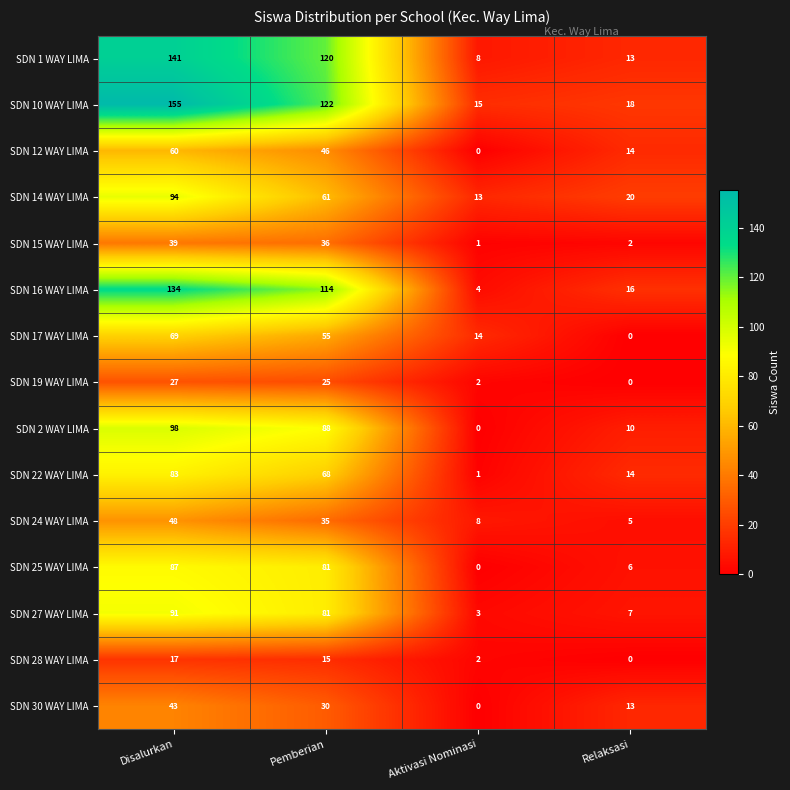

List the series in order of their peak value, lowest first.

SDN 28 WAY LIMA, SDN 19 WAY LIMA, SDN 15 WAY LIMA, SDN 30 WAY LIMA, SDN 24 WAY LIMA, SDN 12 WAY LIMA, SDN 17 WAY LIMA, SDN 22 WAY LIMA, SDN 25 WAY LIMA, SDN 27 WAY LIMA, SDN 14 WAY LIMA, SDN 2 WAY LIMA, SDN 16 WAY LIMA, SDN 1 WAY LIMA, SDN 10 WAY LIMA